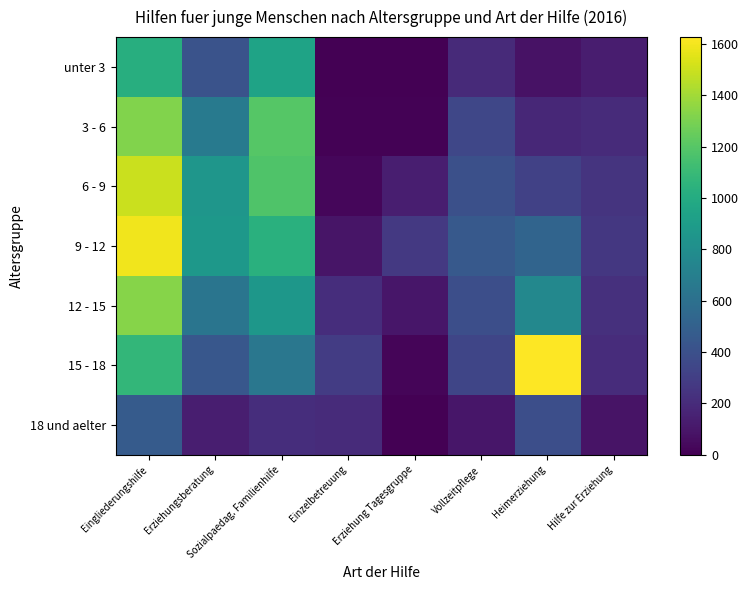

Which has a higher value, Vollzeitpflege or Heimerziehung?

Vollzeitpflege